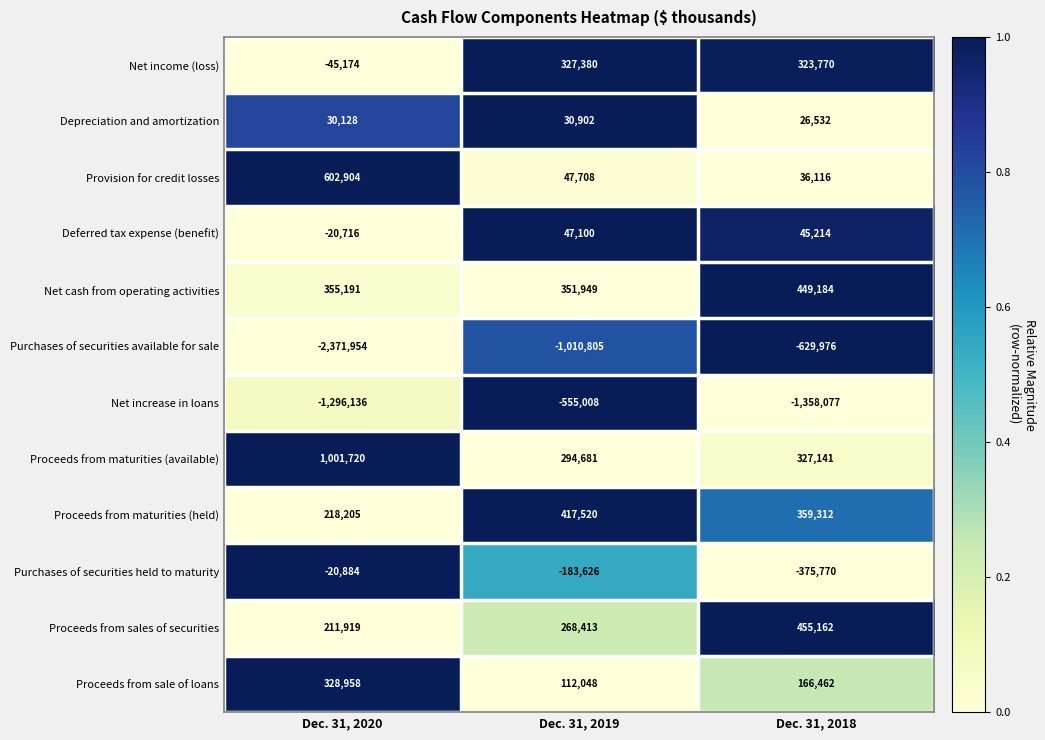

Which series has the largest total across all categories?

Proceeds from maturities (available)